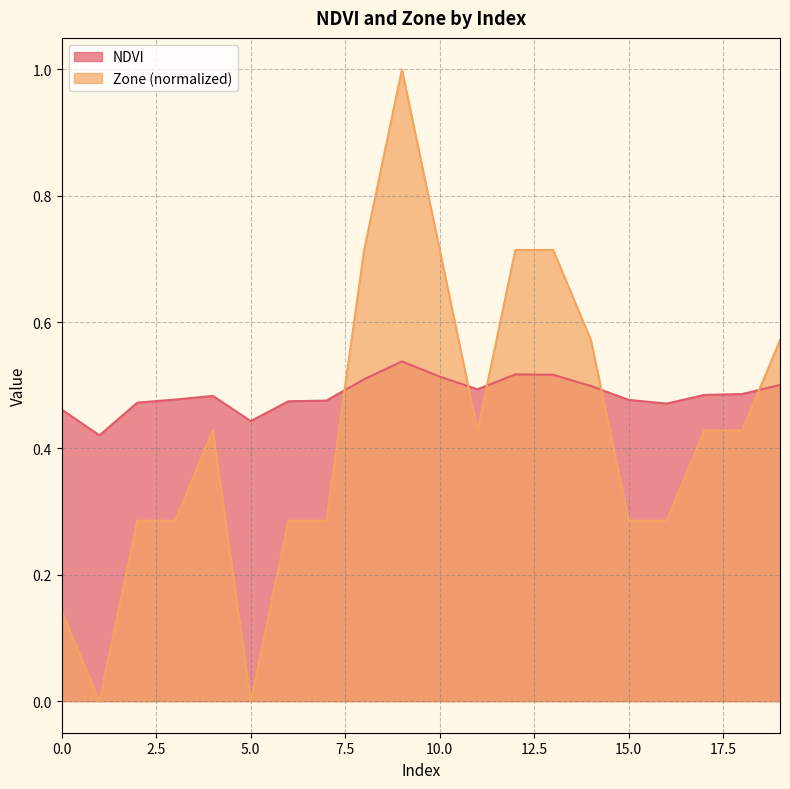

How many values in Zone are above zero?

18